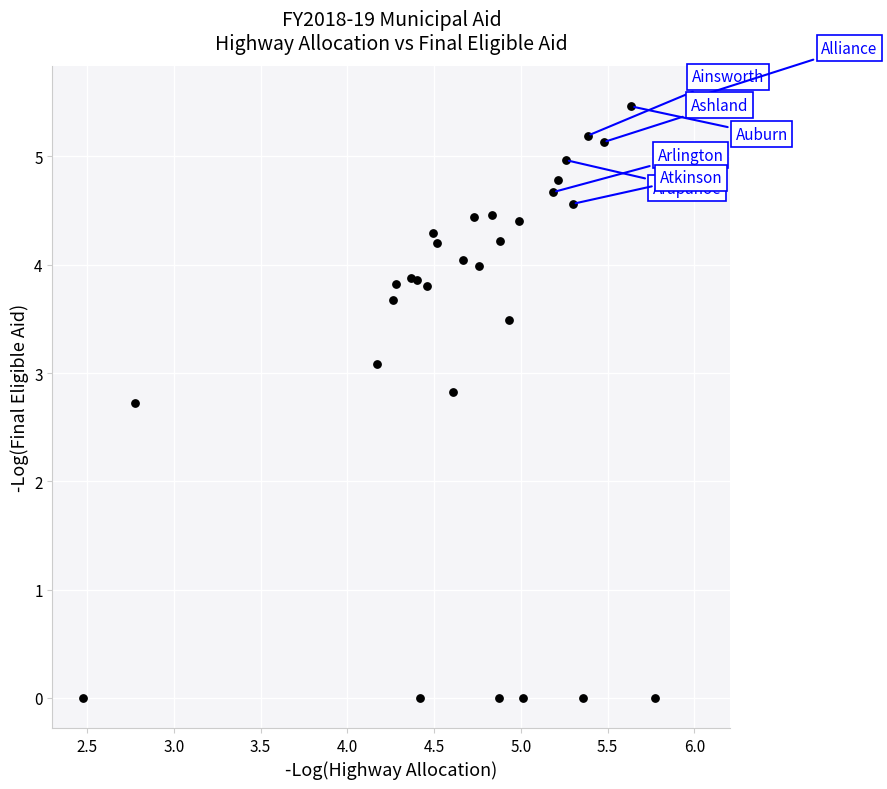

What Y value in the scatter plot is closest to 2?

2.7